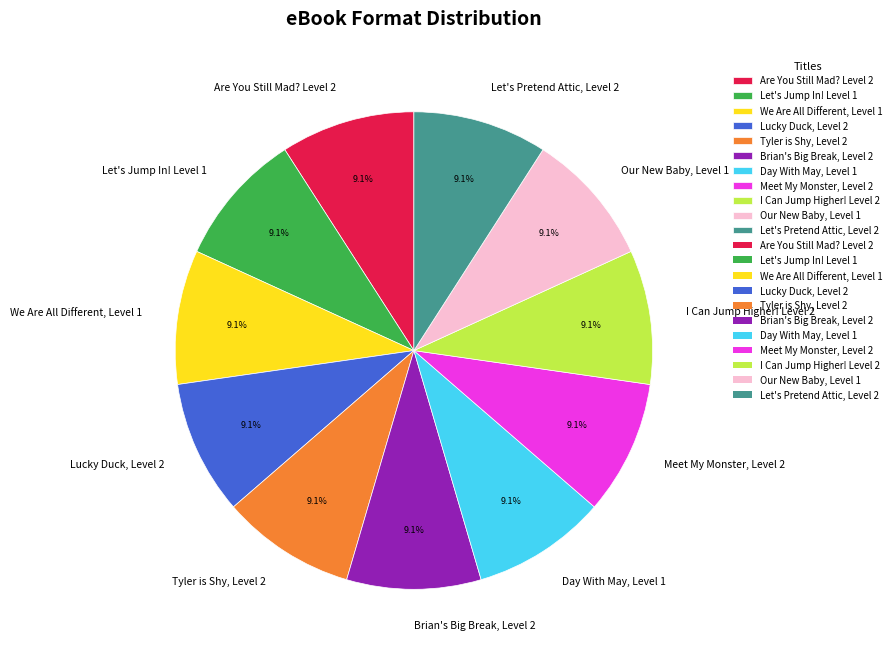

What is the total percentage of Brian's Big Break, Level 2 and We Are All Different, Level 1?

18.2%